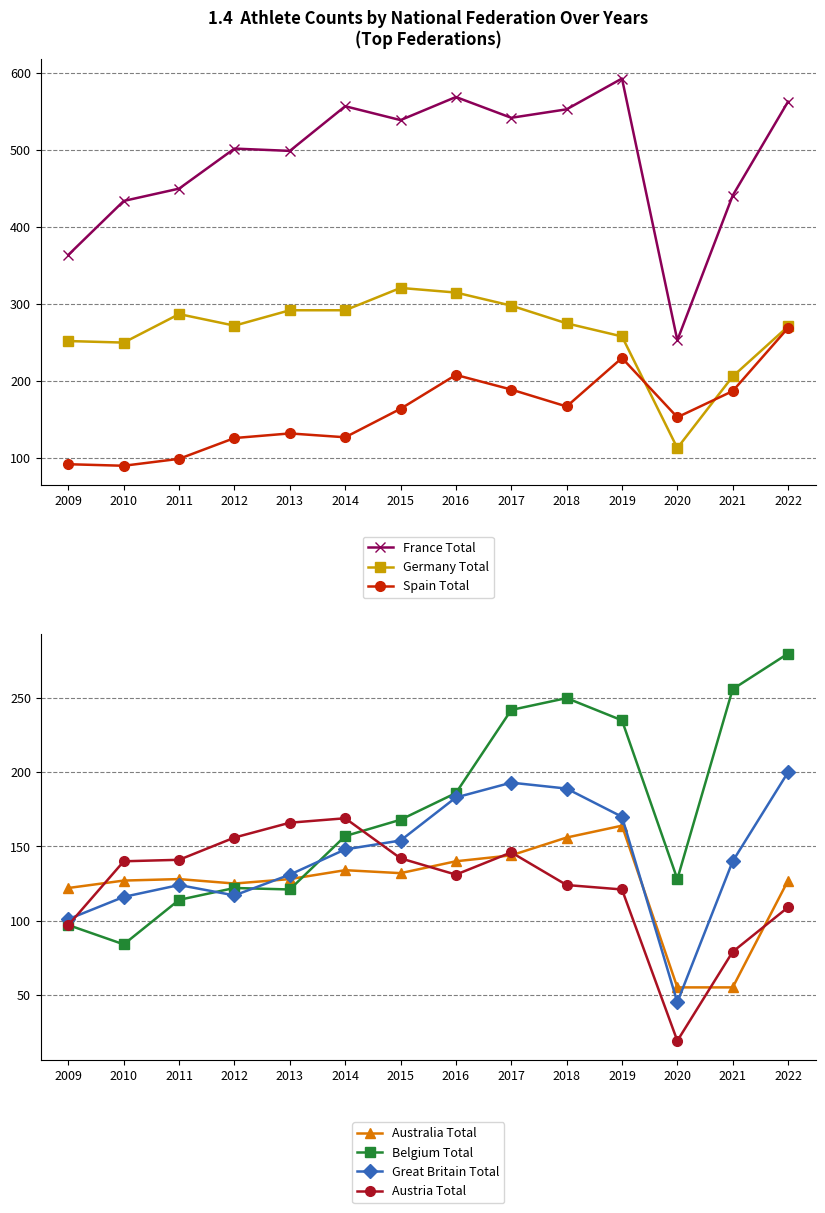

At which category is the sum across all series the highest?

2022